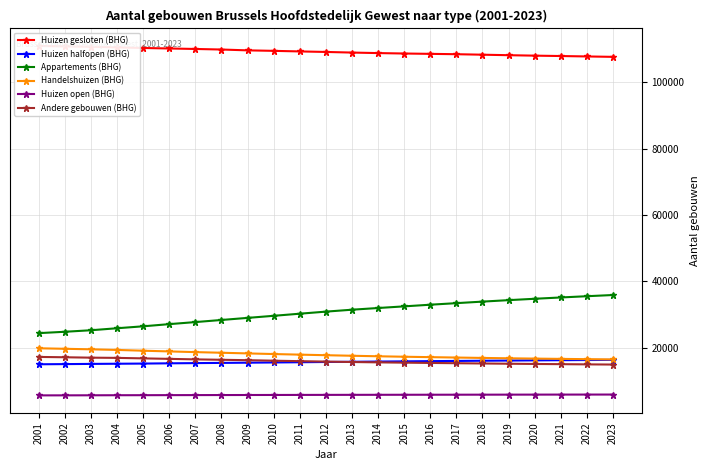

At which category is the sum across all series the highest?

2023